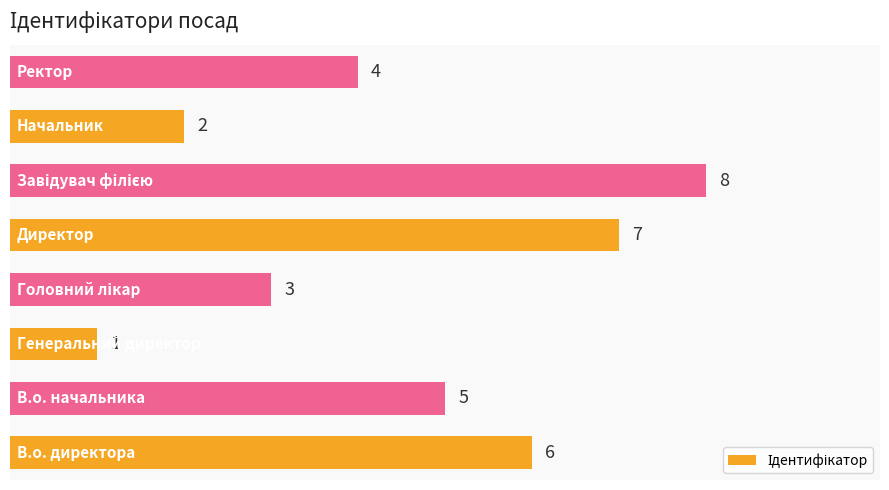

What is the greatest value displayed?

8